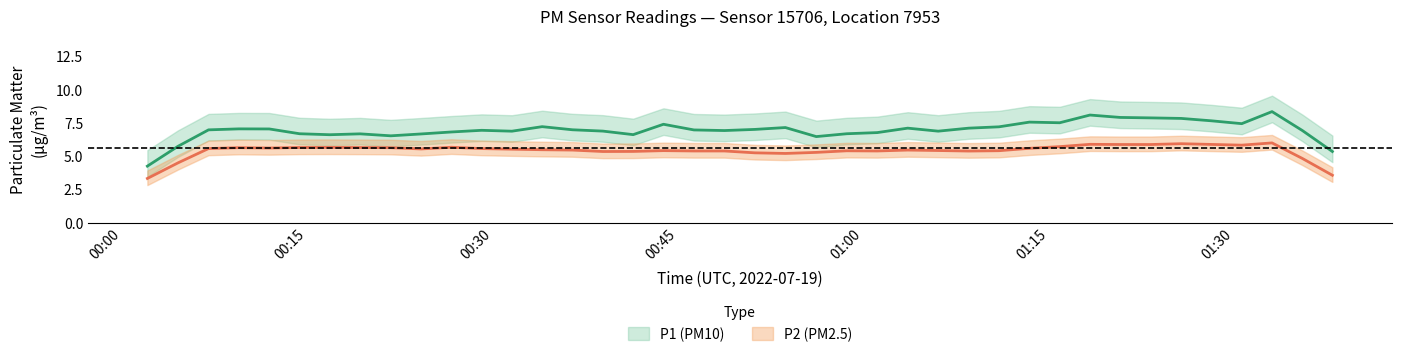

What is the sum of the P2 values at 29 and 22?

10.7